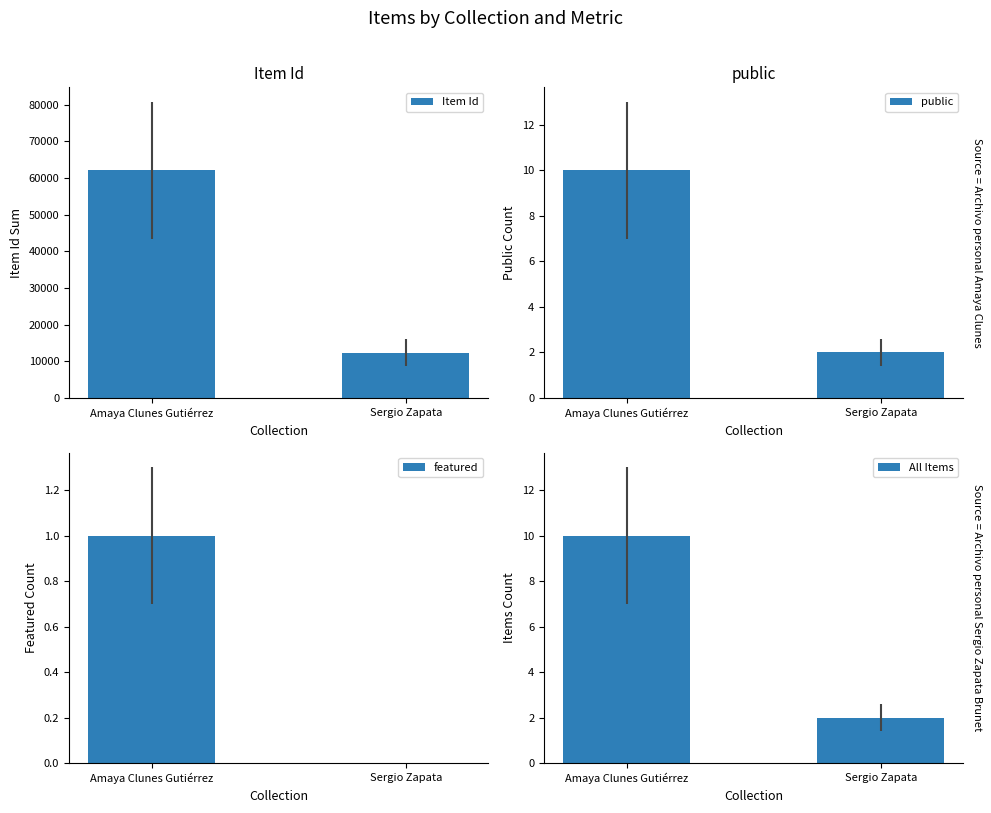

What is the label of the 2nd bar from the left?

Sergio Zapata